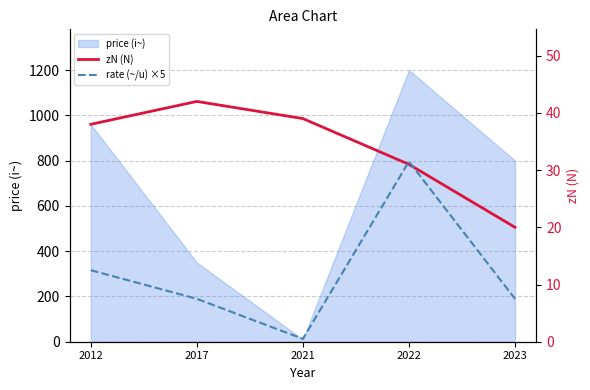

Does the chart display data point markers on the line(s)?

No